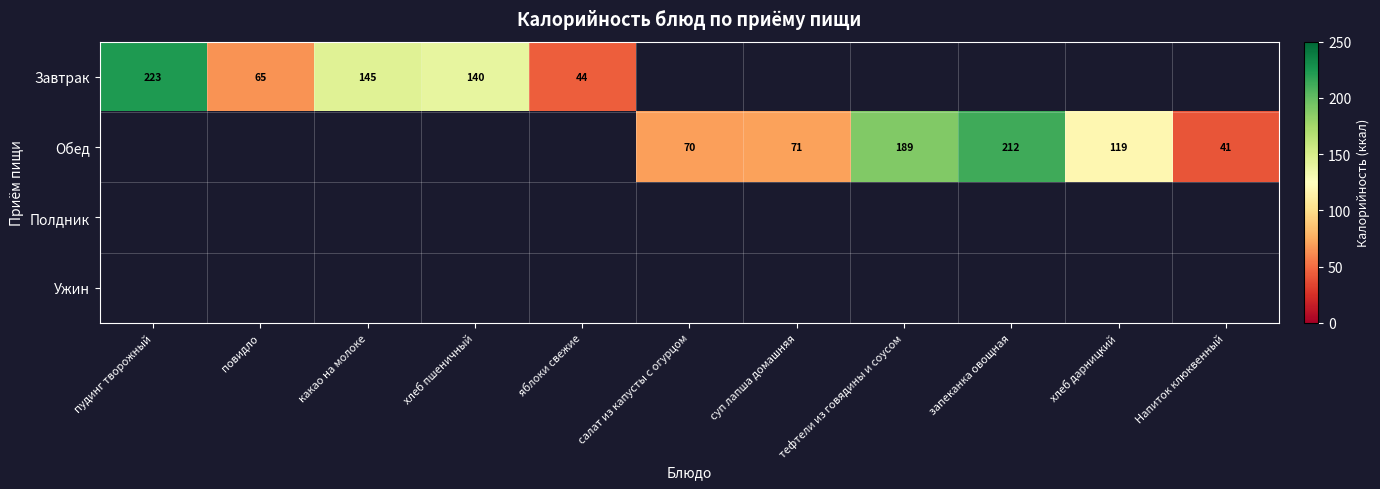

True or false: Обед has a value of 283.1 at тефтели из говядины и соусом.

False